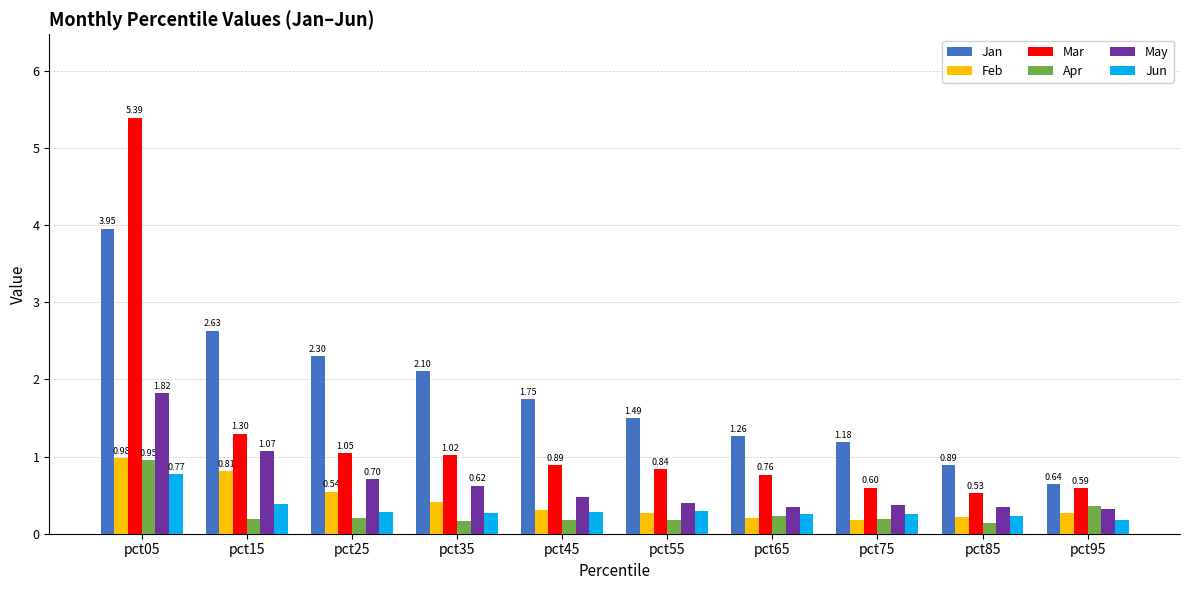

What is the value of the Mar bar at the 4th from the left?

1.0